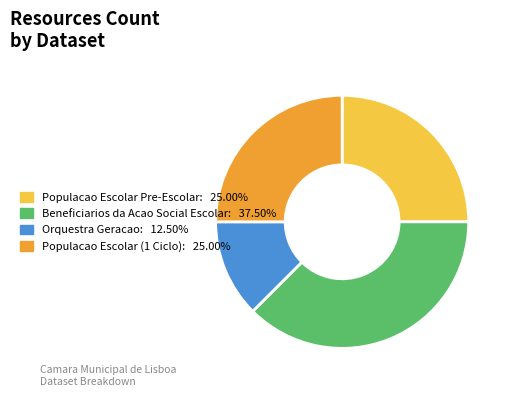

Does any single category account for the majority?

No